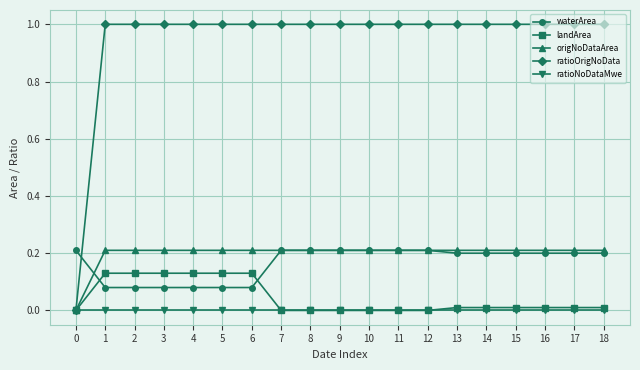

Is it true that waterArea equals 0.2 at 0?

True